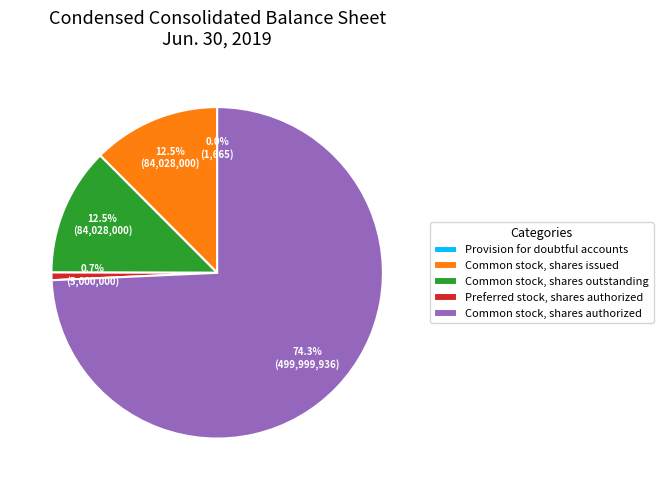

What is the largest slice in the pie chart?

Common stock, shares authorized